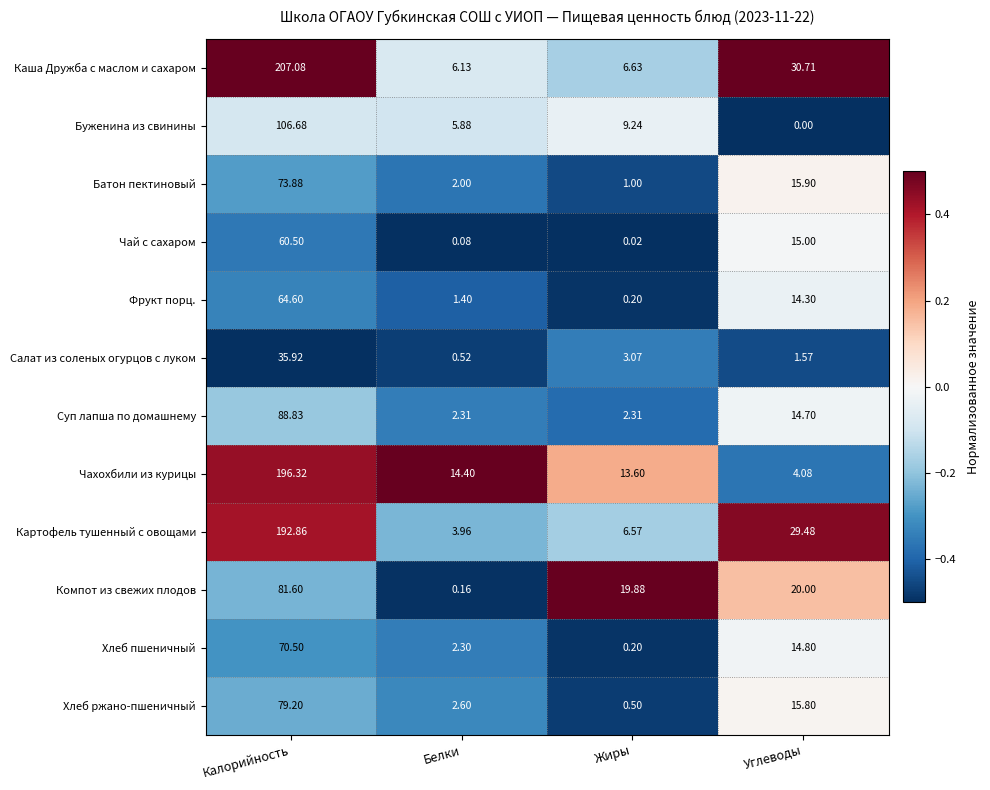

Which category has the lowest value across all series?

Углеводы